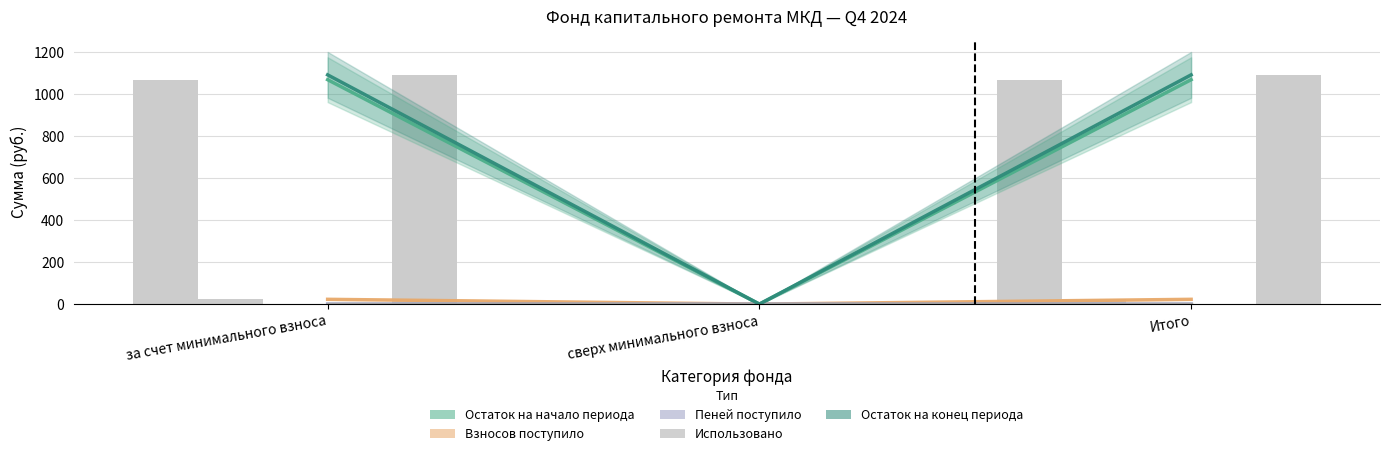

How many groups of bars are there?

3